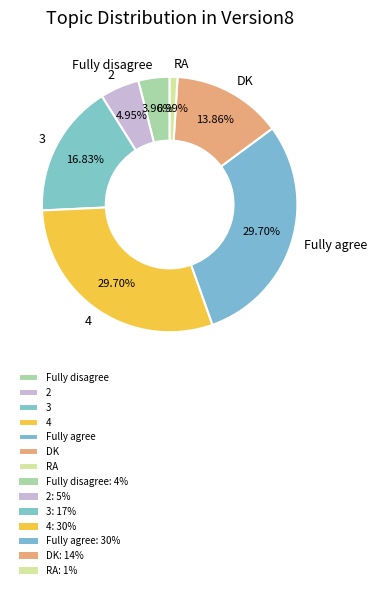

Do Fully disagree and Fully agree together represent more than half of the pie?

No